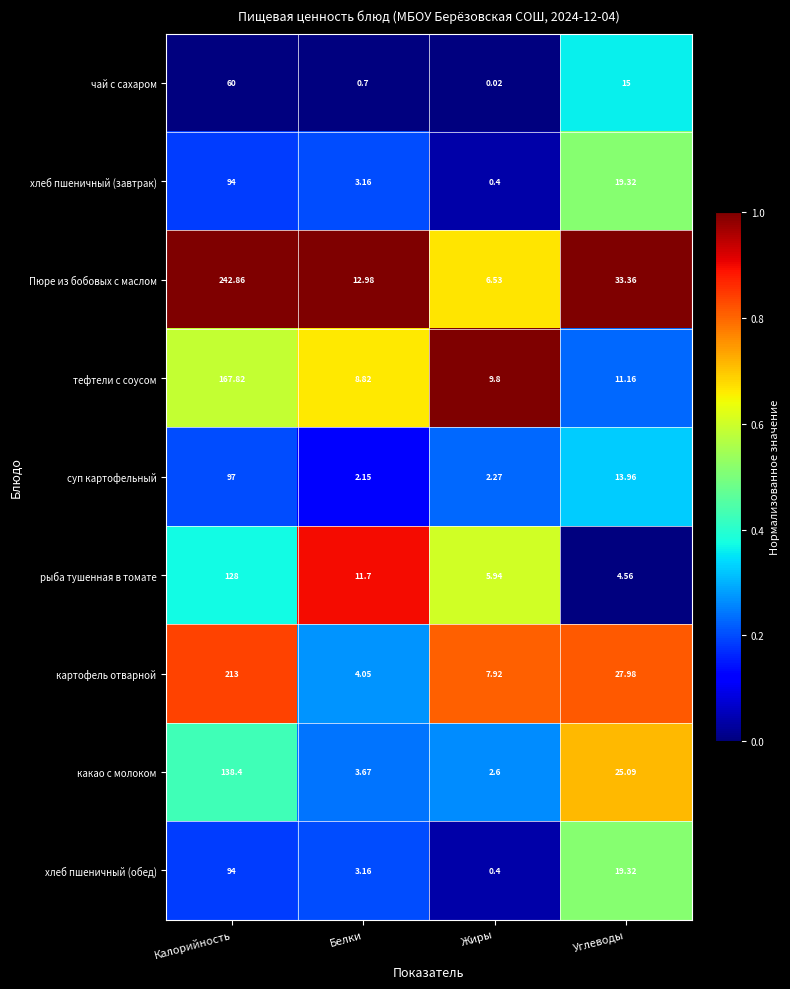

At how many categories does at least one series exceed 0?

4